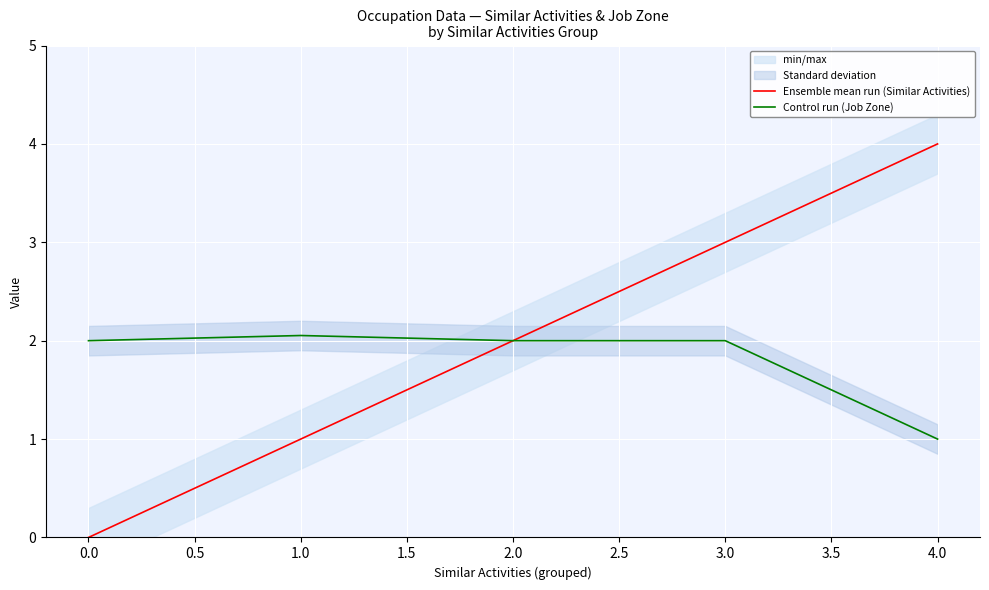

What is the average value of the Control run (Job Zone) series?

1.8